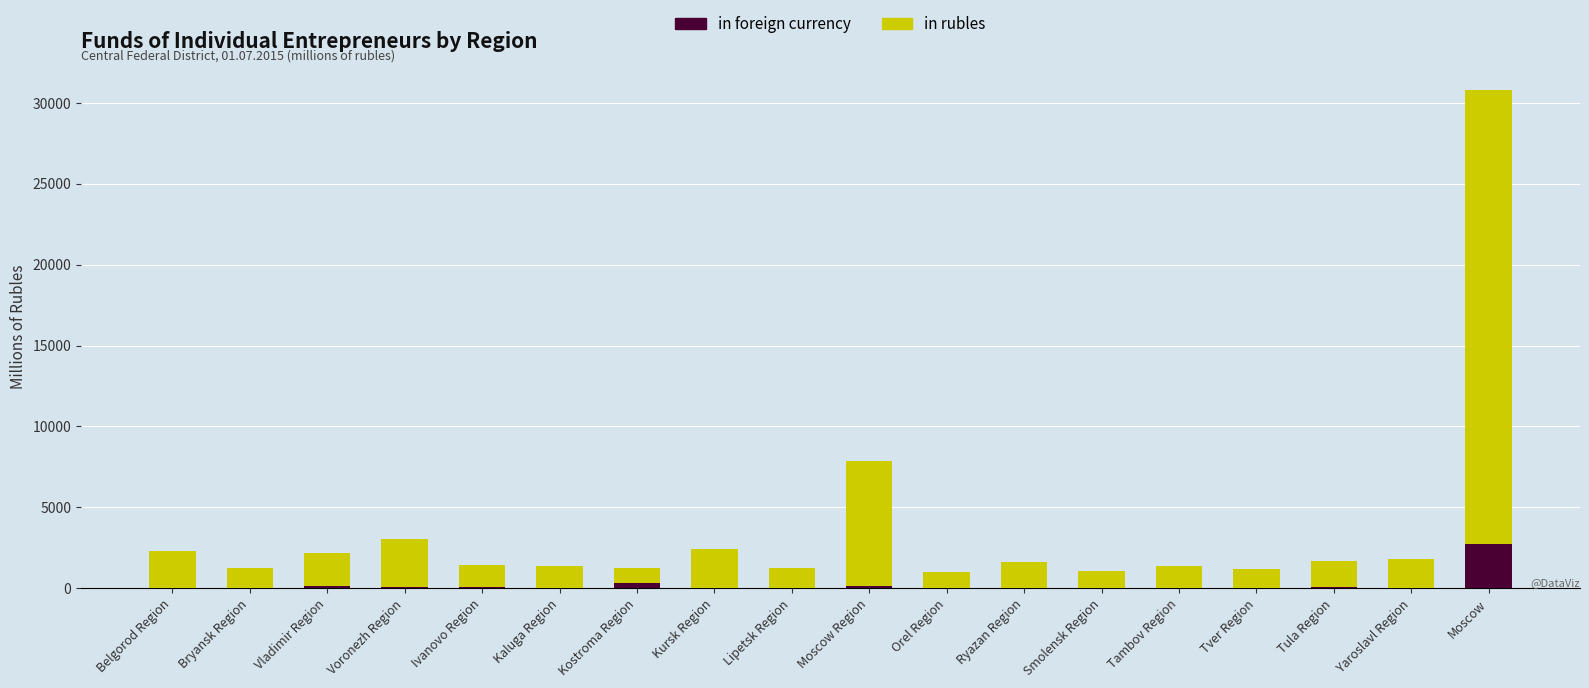

What are all the series names shown in the legend?

in rubles, in foreign currency